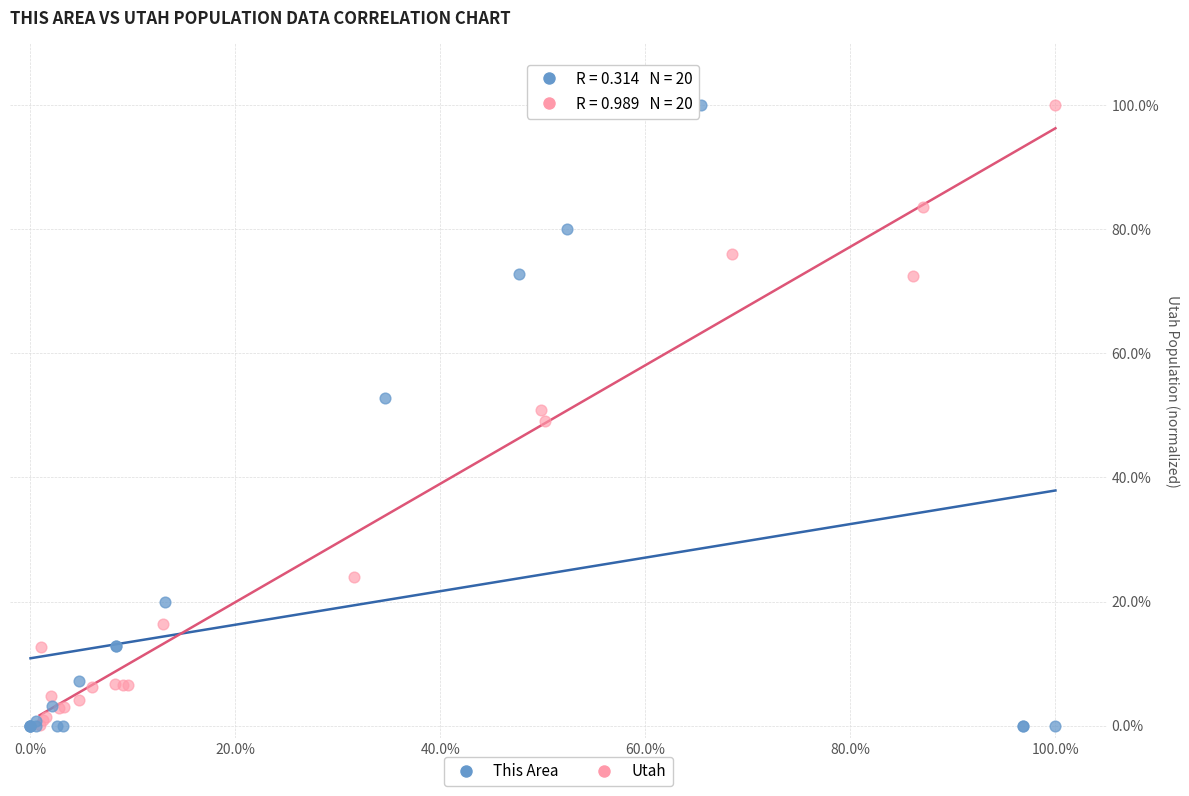

What are all the series names shown in the legend?

This Area, Utah